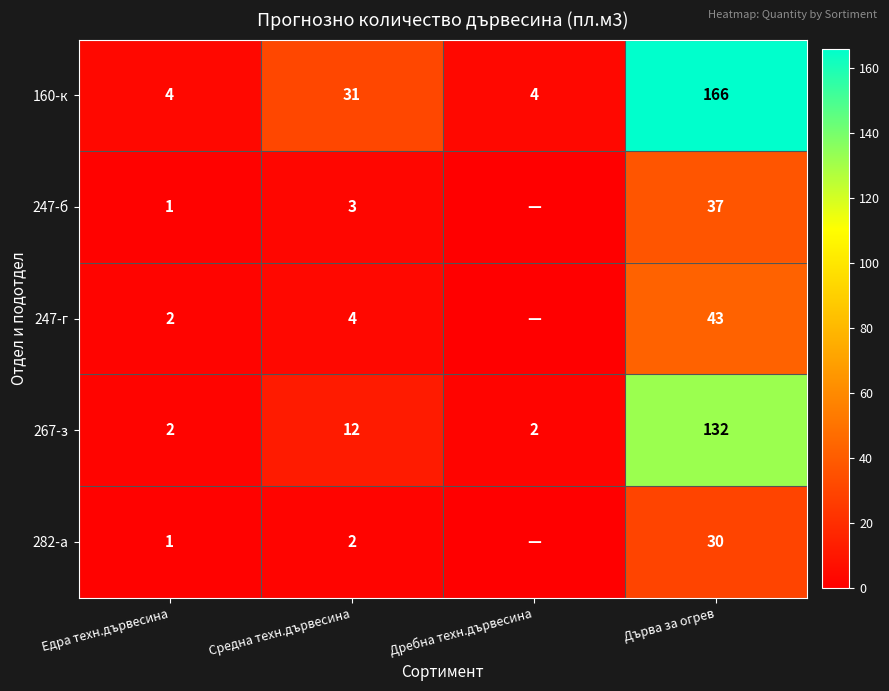

Is the value of 267-з at Дребна техн.дървесина greater than the value of 282-а at Едра техн.дървесина?

Yes